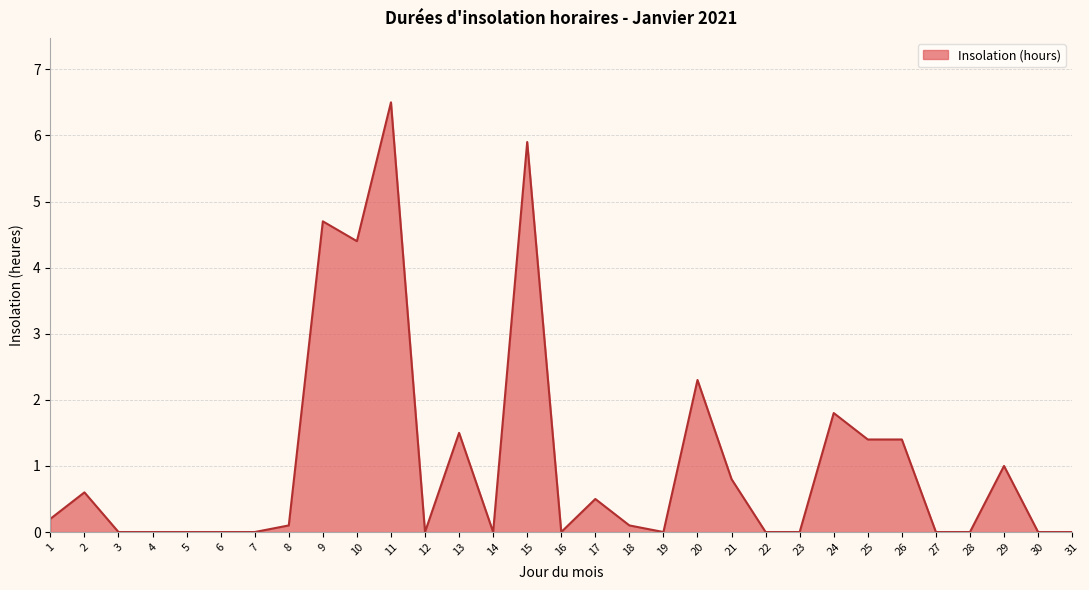

Which label corresponds to the largest value in the chart?

11